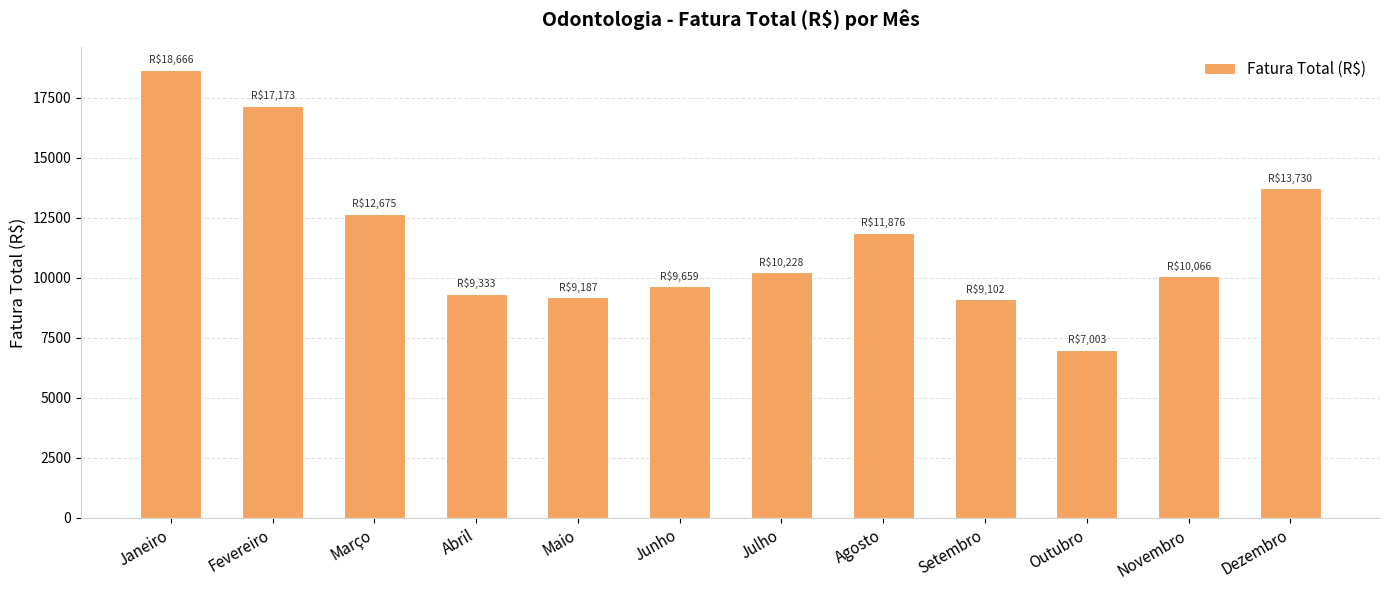

Does the chart contain stacked bars?

No